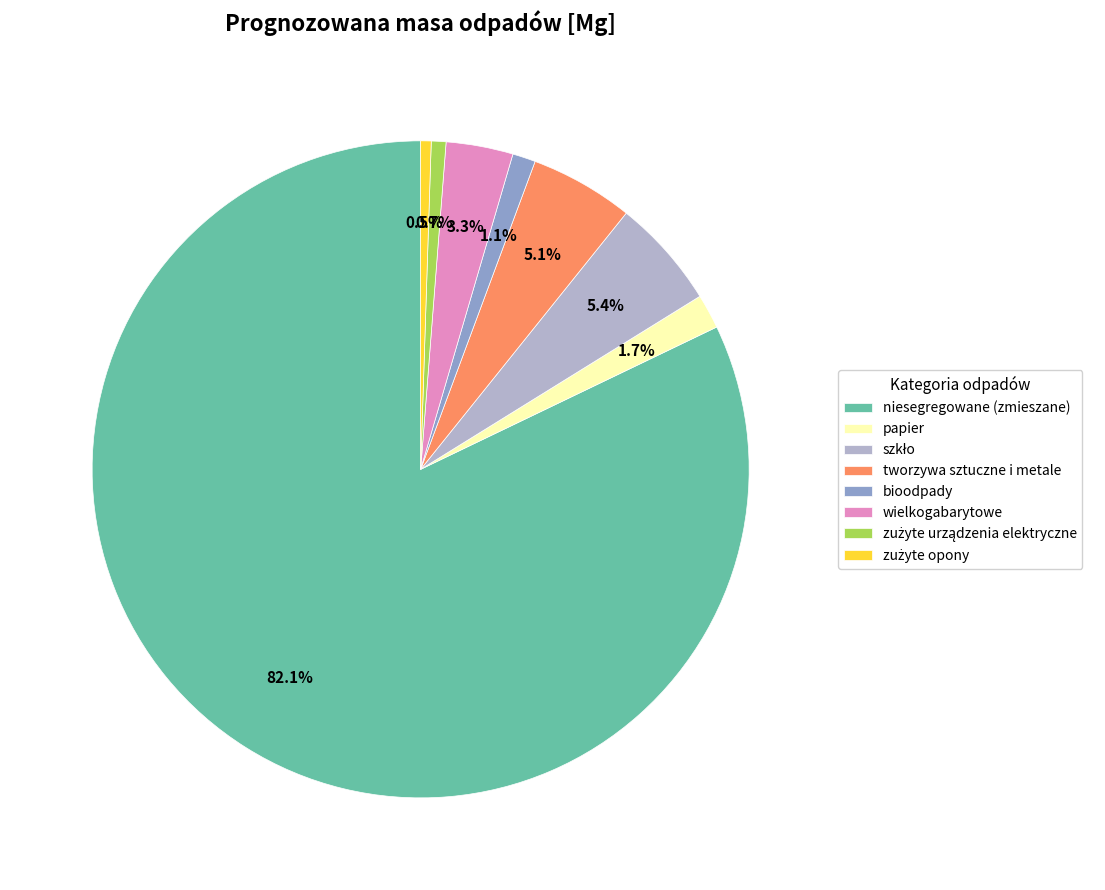

The niesegregowane (zmieszane) slice represents 82% of the pie. True or false?

True